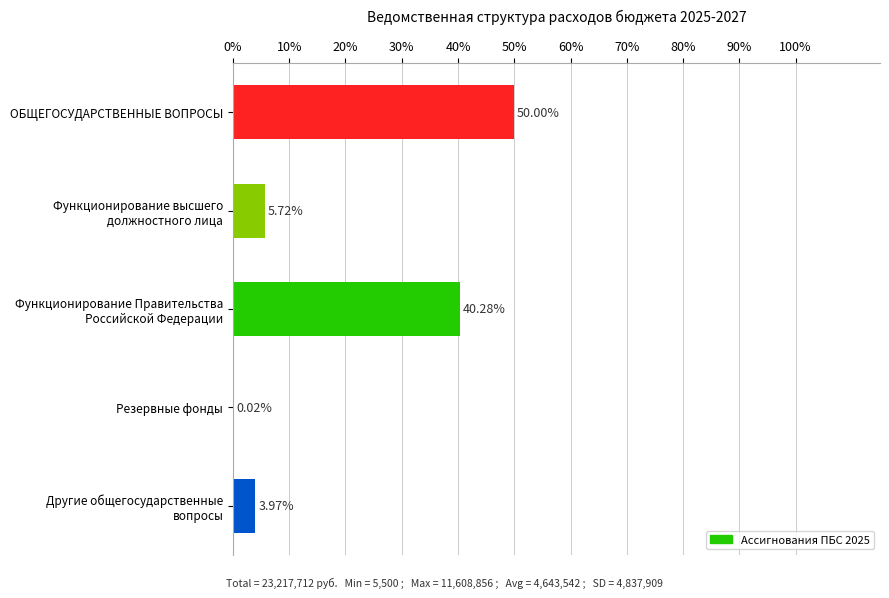

What is the sum of all values?

100.0